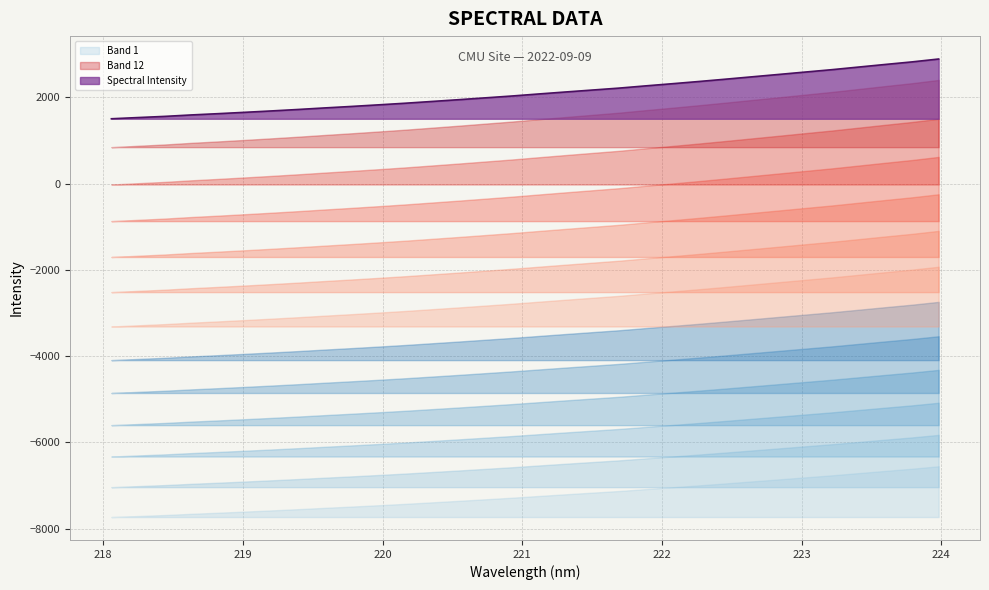

What is the label of the 9th point from the right?

222.4538